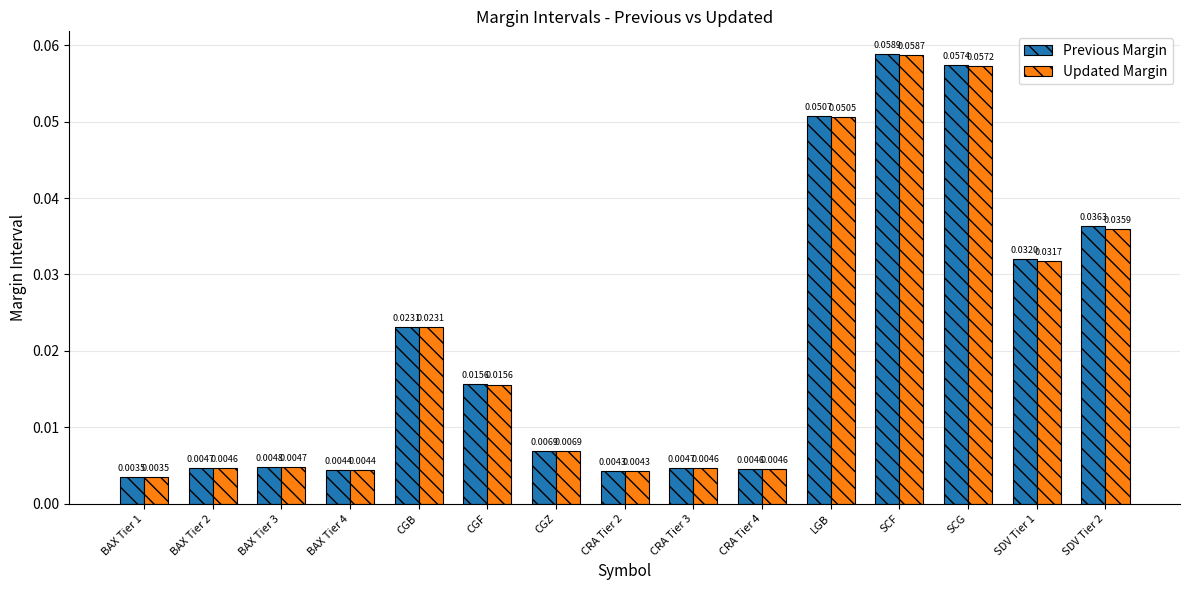

Rank the series at BAX Tier 2 from highest to lowest value.

Previous Margin, Updated Margin